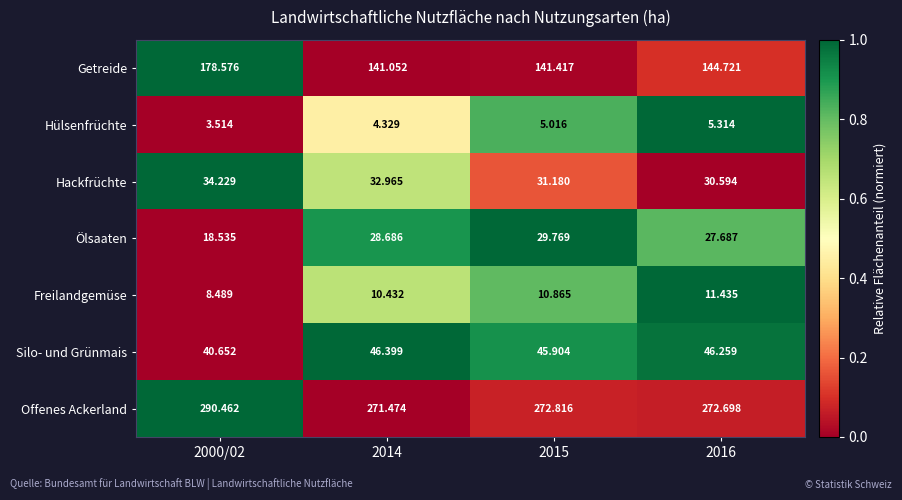

Is the value of Ölsaaten at 2015 greater than the value of Hülsenfrüchte at 2000/02?

Yes